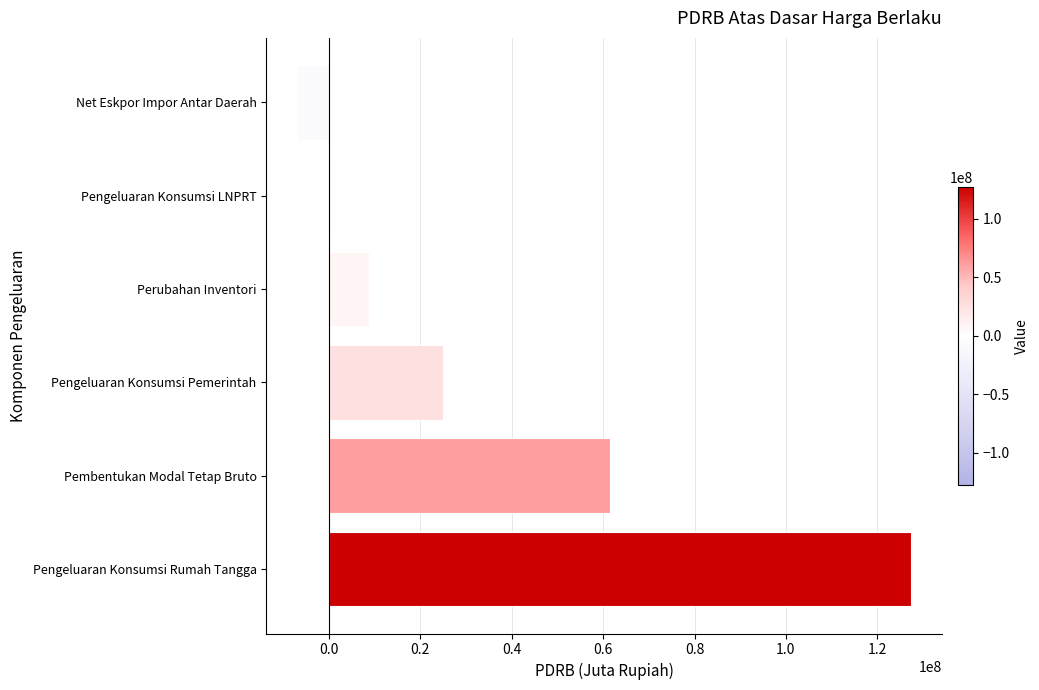

Reading bottom to top, list all the values displayed in this chart.

Pengeluaran Konsumsi Rumah Tangga=127374241	Pembentukan Modal Tetap Bruto=61595848	Pengeluaran Konsumsi Pemerintah=25013802	Perubahan Inventori=8696909	Pengeluaran Konsumsi LNPRT=1184501	Net Eskpor Impor Antar Daerah=-7001661